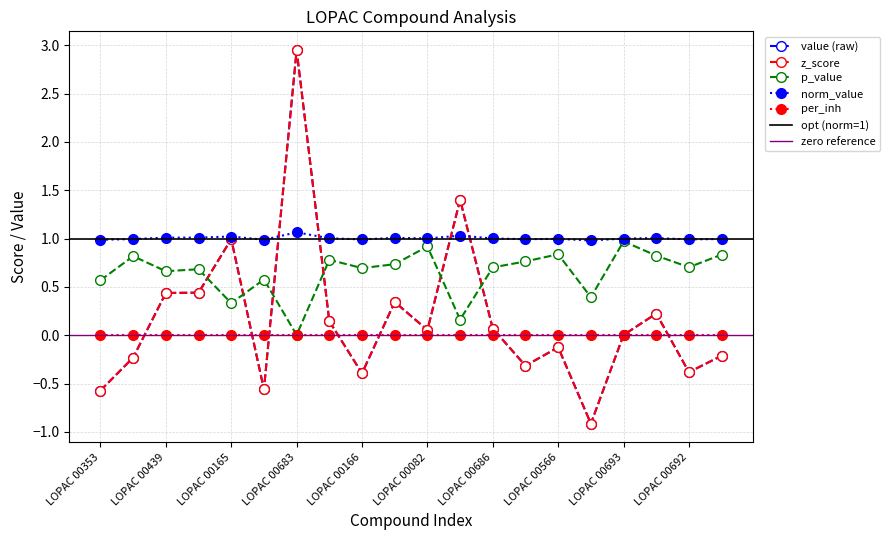

At which category does the chart reach its minimum across all series?

LOPAC 00484